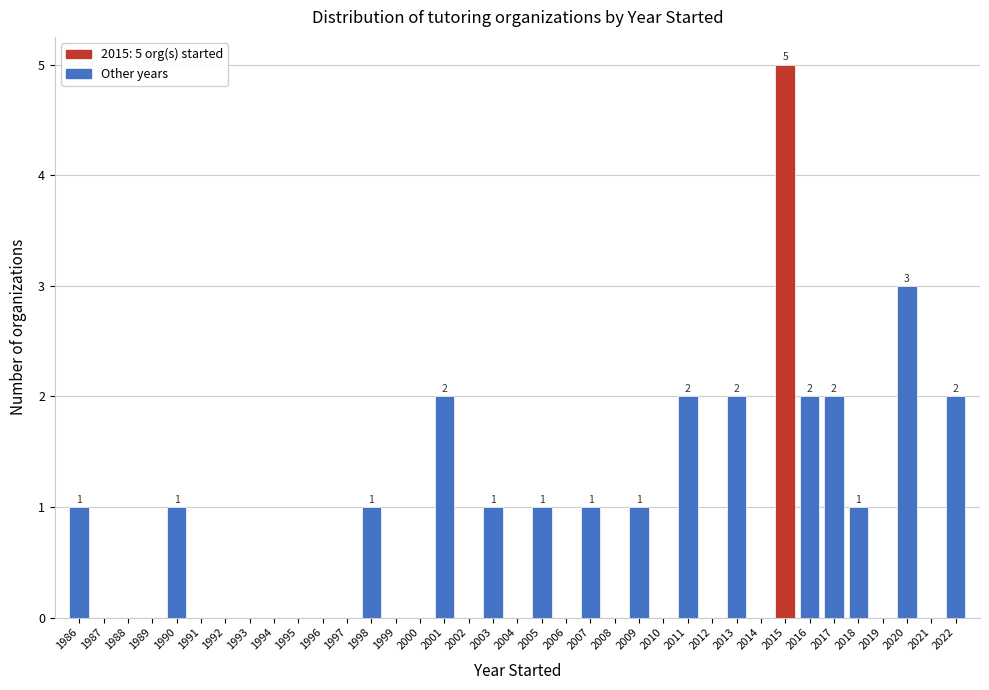

What is the maximum value shown in the chart?

5